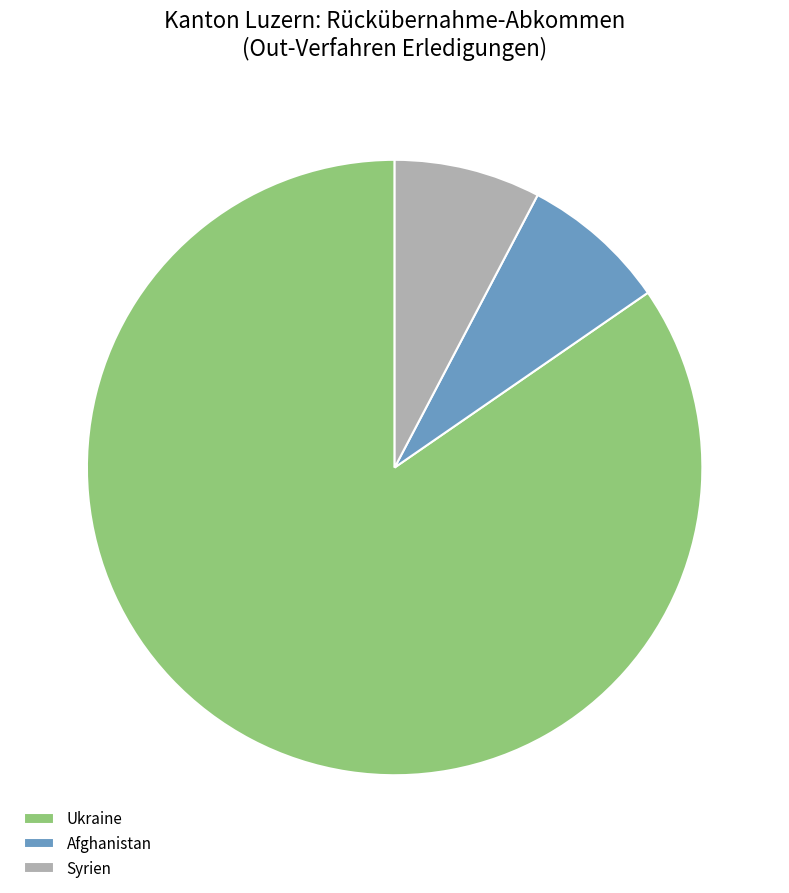

Which slice is the largest?

Ukraine